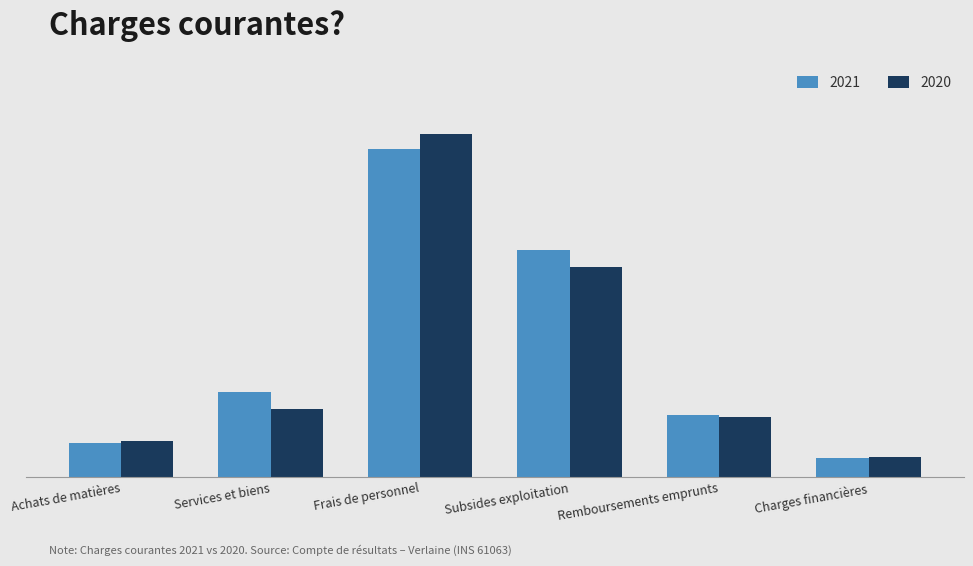

Which category has the highest value in the 2021 series?

Frais de personnel